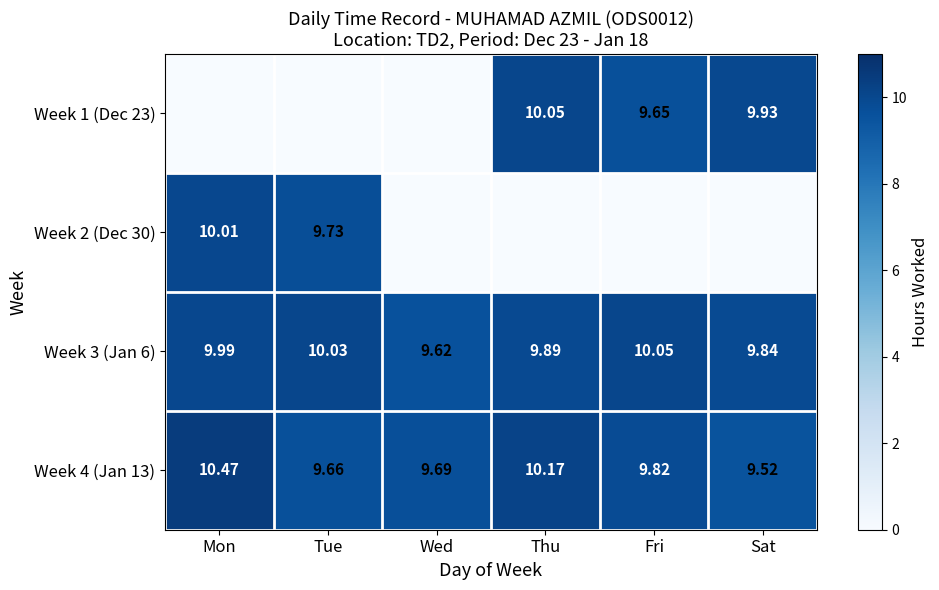

Is the value of Week 3 (Jan 6) at Wed greater than the value of Week 2 (Dec 30) at Tue?

No